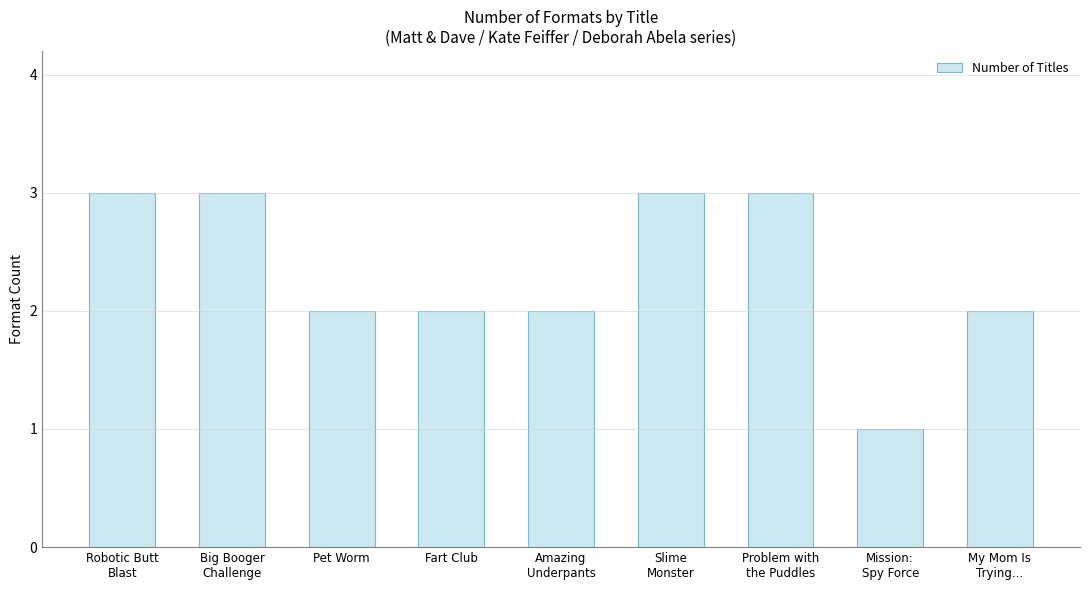

What is the sum of all values?

21